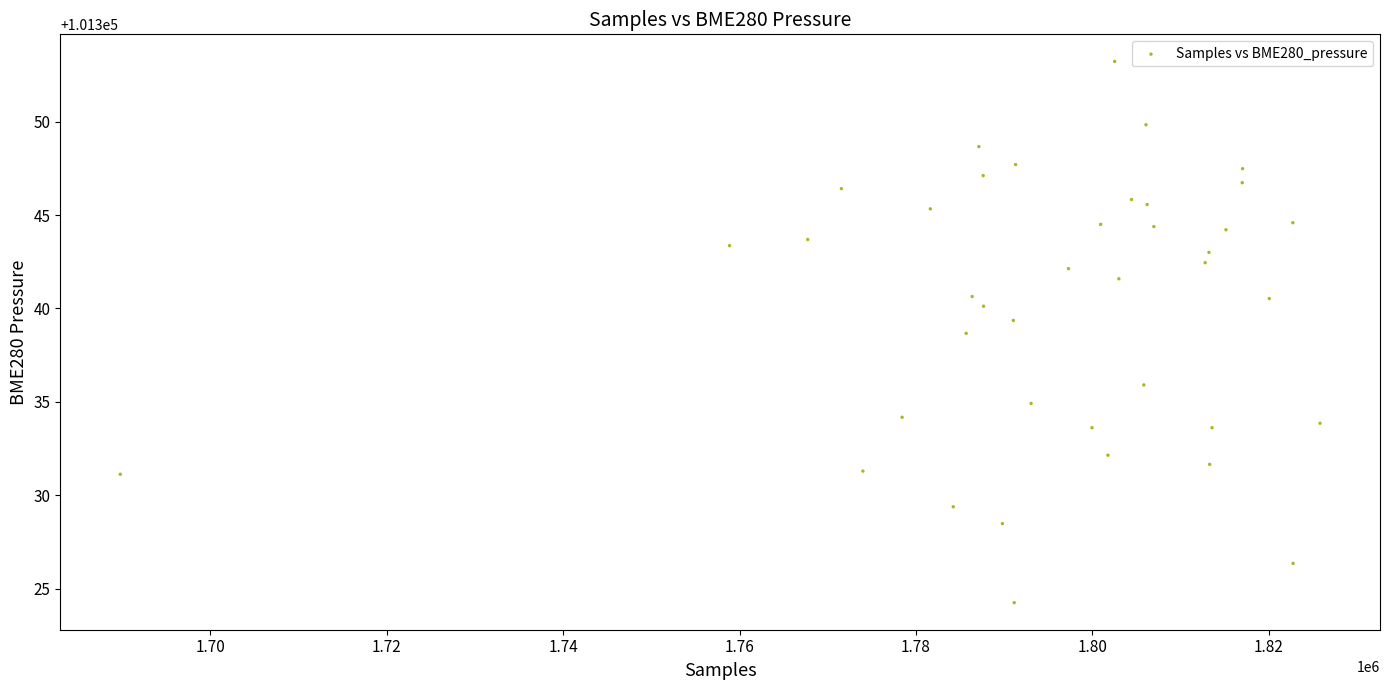

What Y value in the scatter plot is closest to 101338?

101338.7